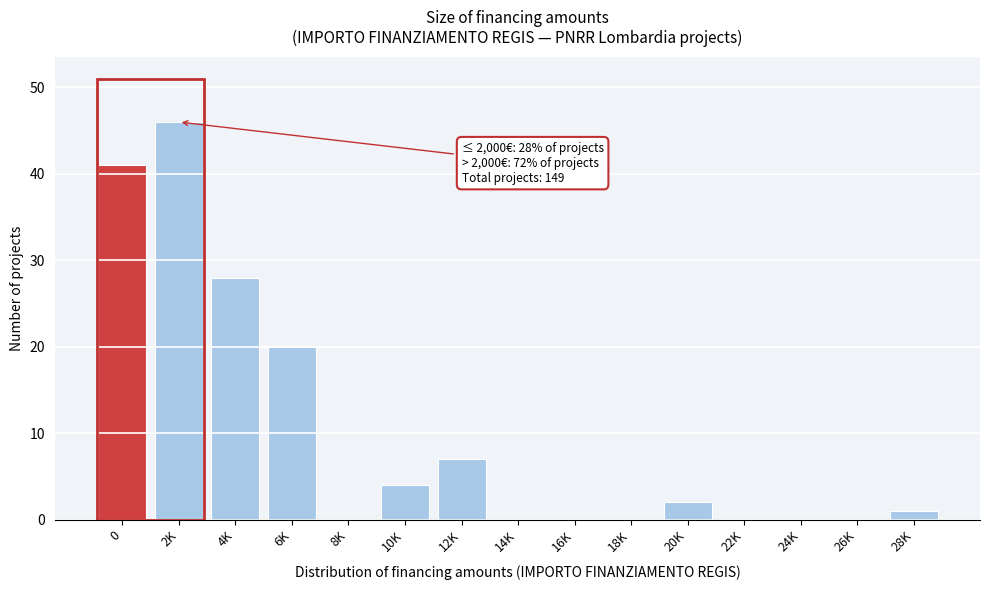

Reading left to right, transcribe all the data shown in this chart.

0=41	2K=46	4K=28	6K=20	8K=0	10K=4	12K=7	14K=0	16K=0	18K=0	20K=2	22K=0	24K=0	26K=0	28K=1